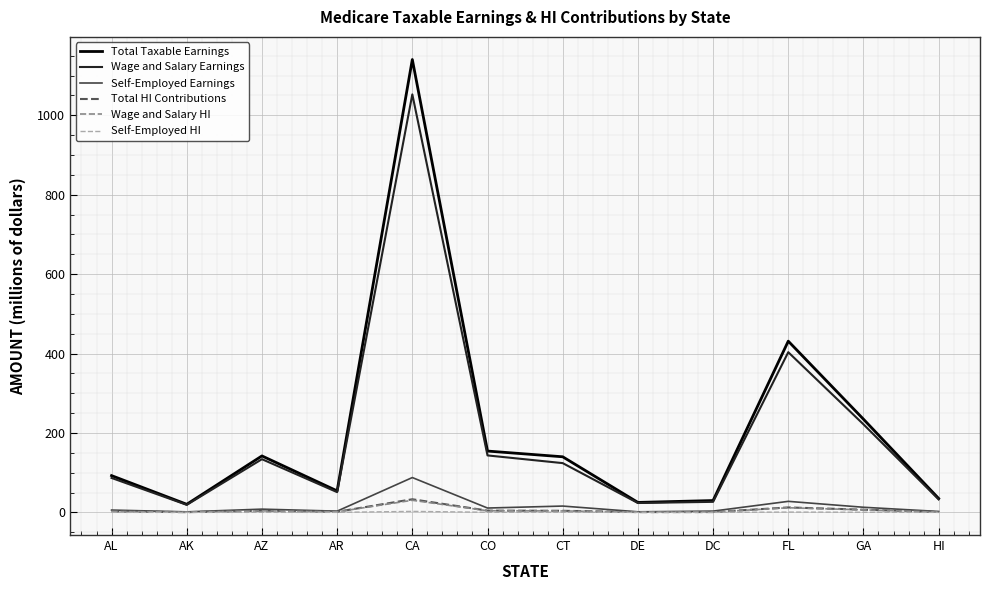

At how many categories does at least one series exceed 412?

2